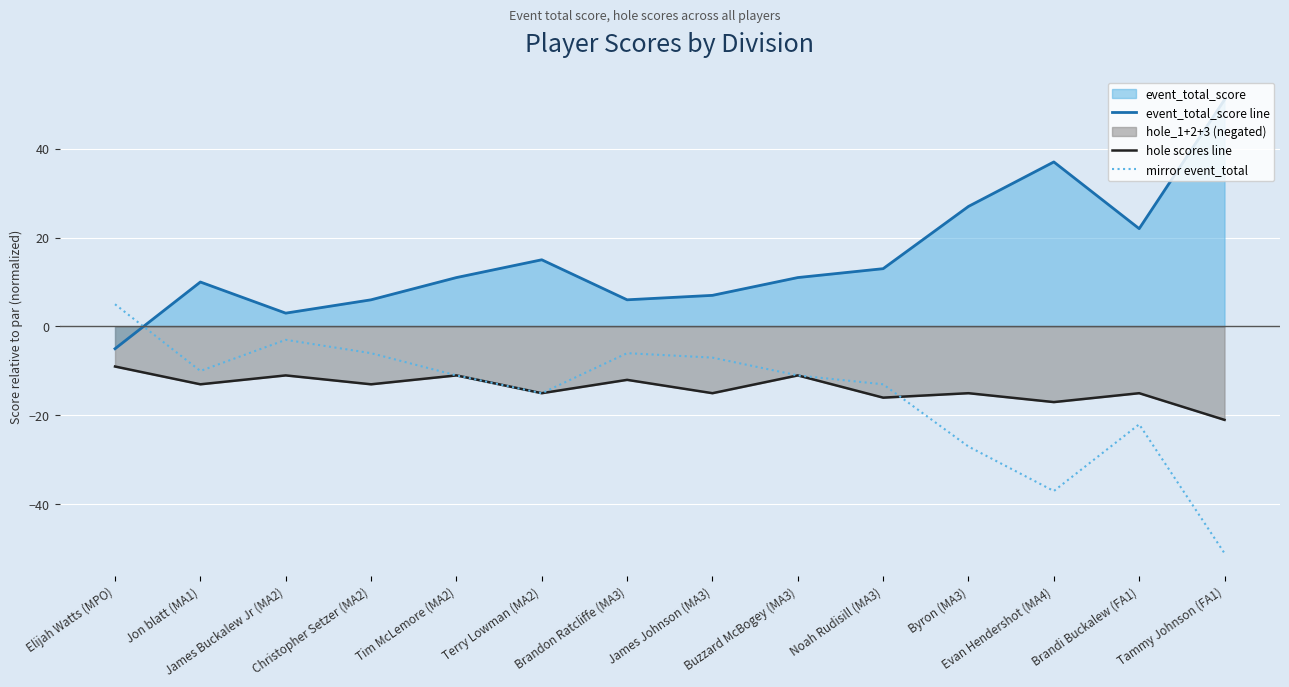

What is the approximate value of event_total_score line at Jon blatt (MA1), to the nearest 5?

10